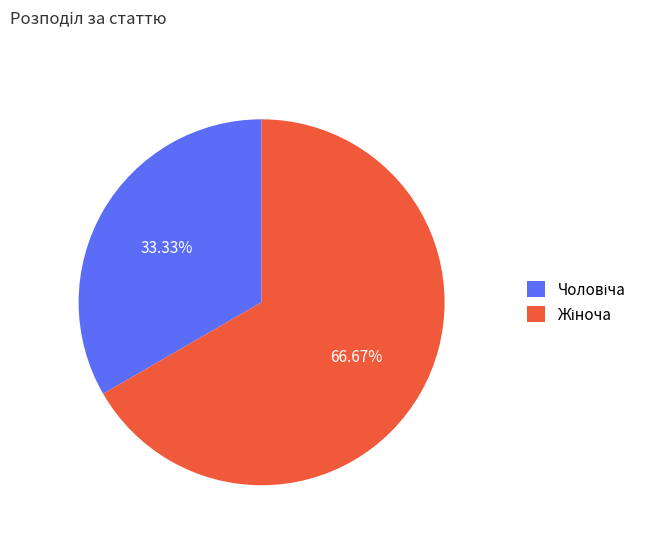

Does any single category account for the majority?

Yes